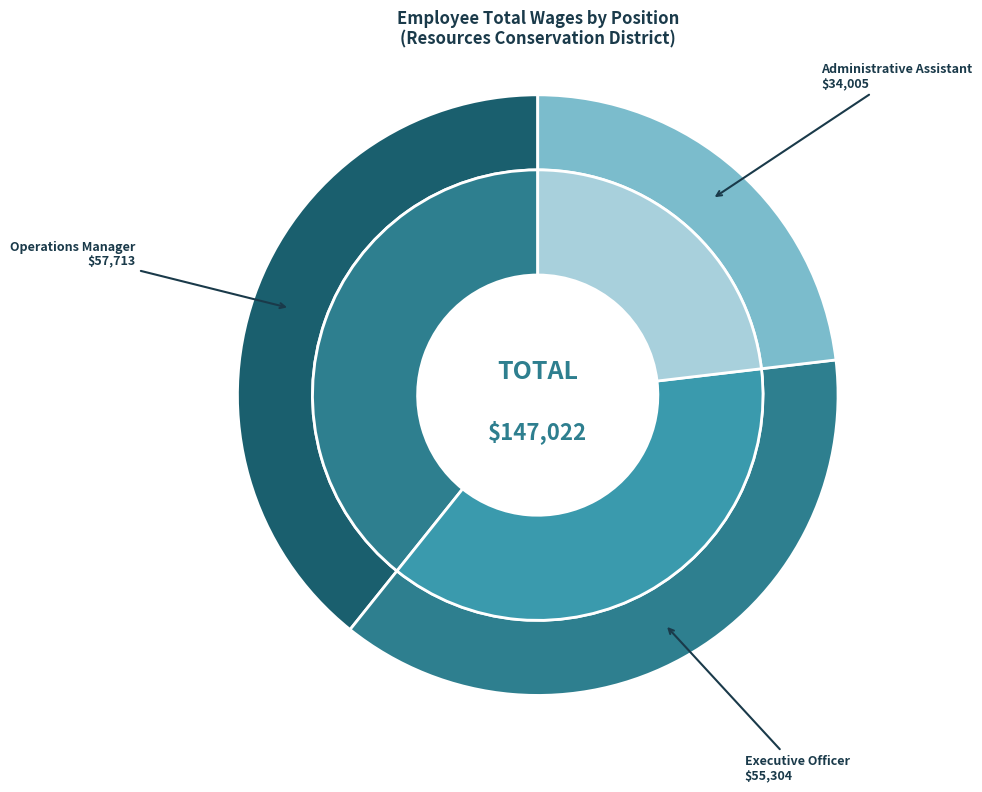

Count the number of slices in the pie.

3